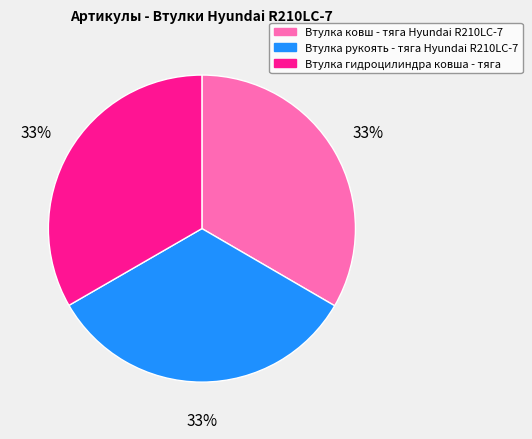

Is Втулка ковш - тяга Hyundai R210LC-7 the majority of the pie?

No